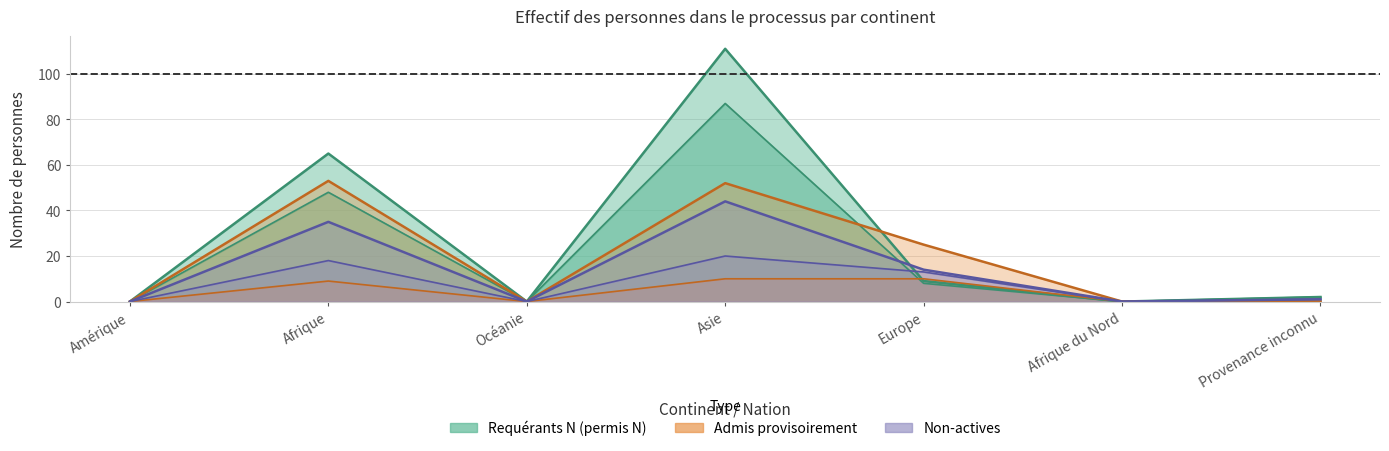

At which category does Non-actives N reach its first local peak?

Afrique